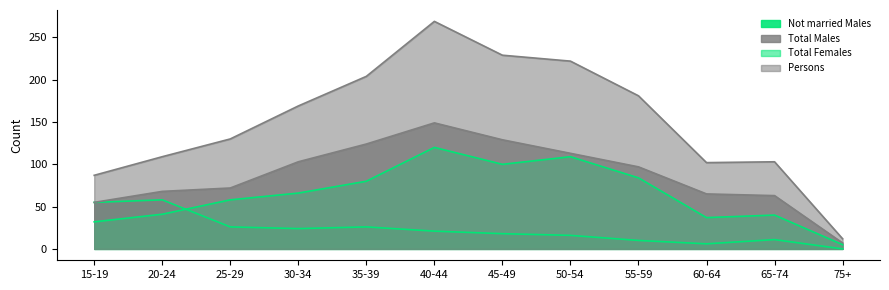

At how many categories does at least one series exceed 101?

10